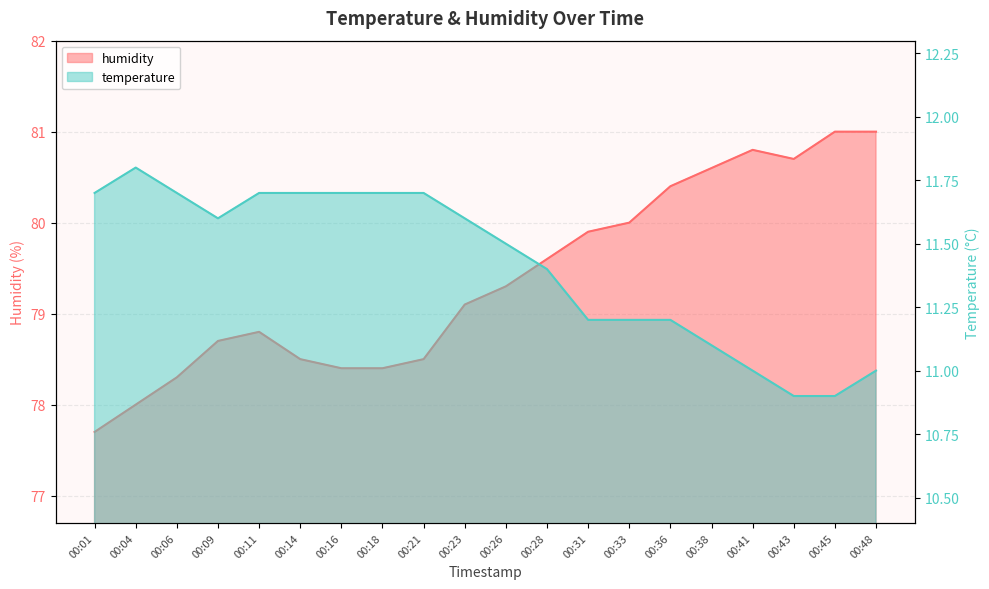

At which label is temperature closest to 11?

00:41